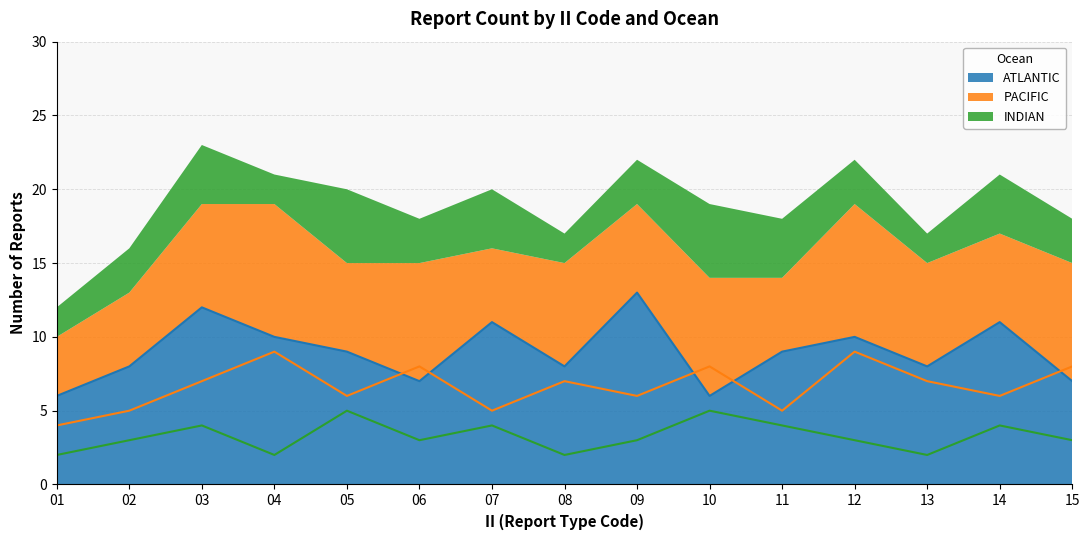

Is it true that PACIFIC equals 5 at 11?

True